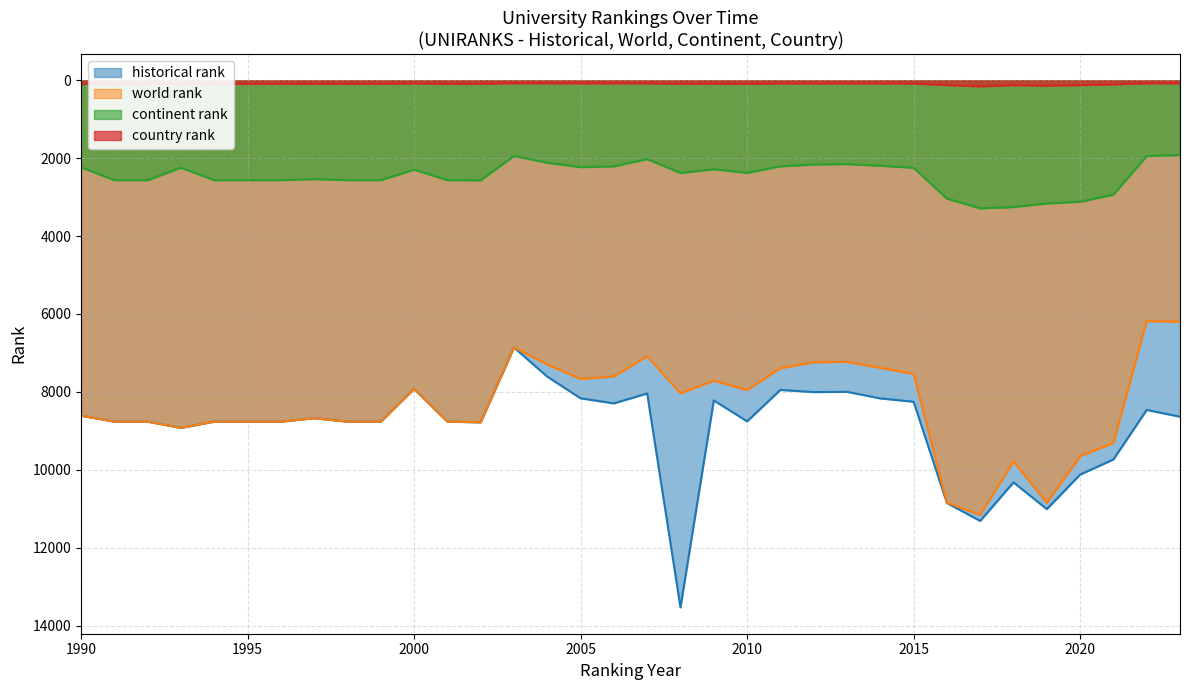

The value of historical rank at 2003 is 1943.4. True or false?

False